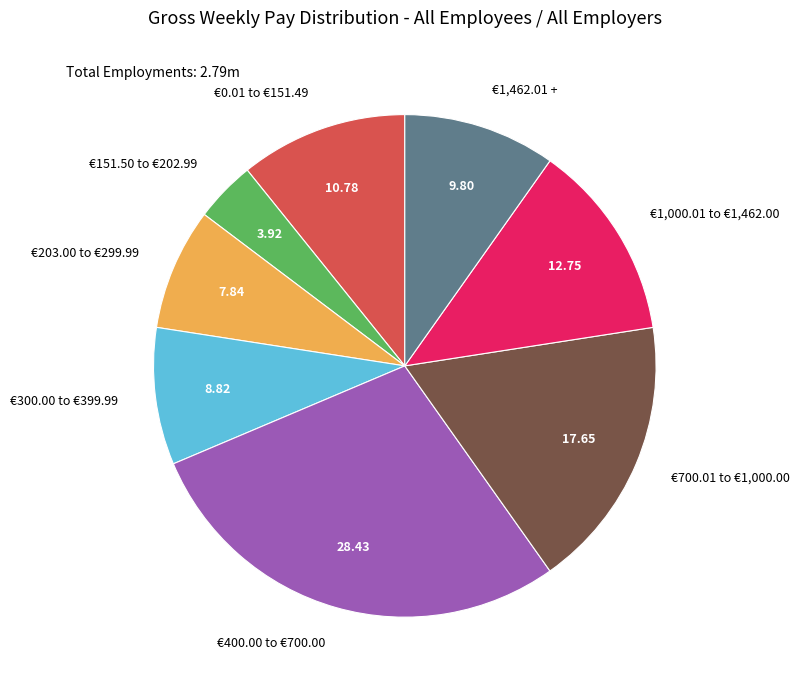

Rank the categories by value from lowest to highest.

€151.50 to €202.99, €203.00 to €299.99, €300.00 to €399.99, €1,462.01 +, €0.01 to €151.49, €1,000.01 to €1,462.00, €700.01 to €1,000.00, €400.00 to €700.00